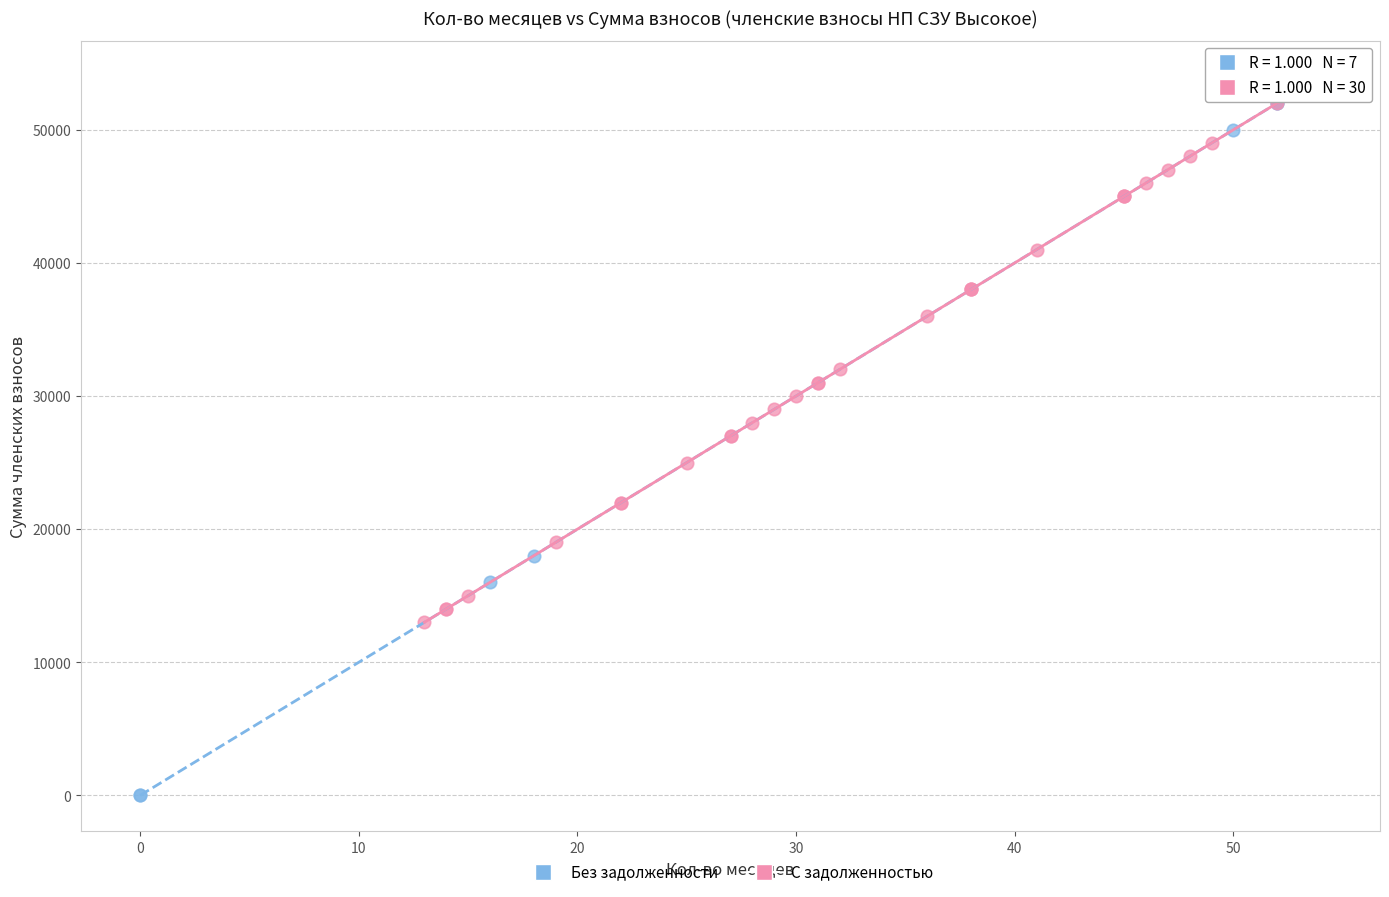

What are all the series names shown in the legend?

Без задолженности, С задолженностью